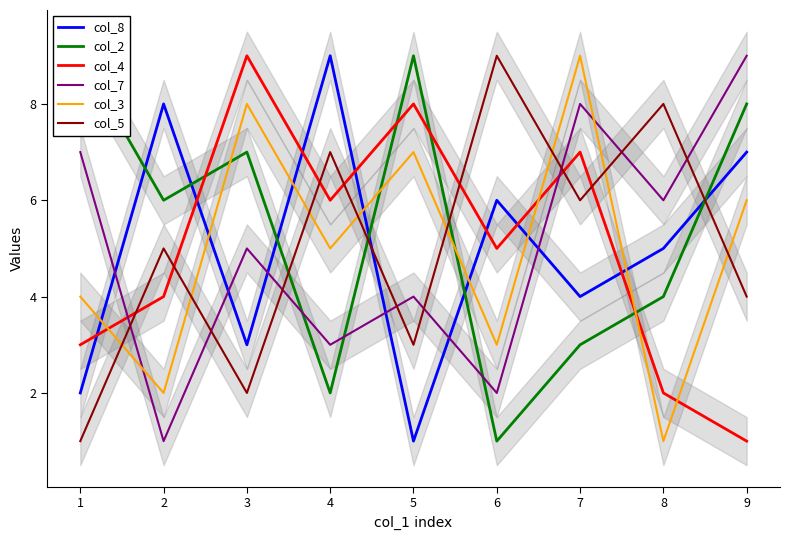

What is the difference between the maximum and minimum values in the col_8 series?

8